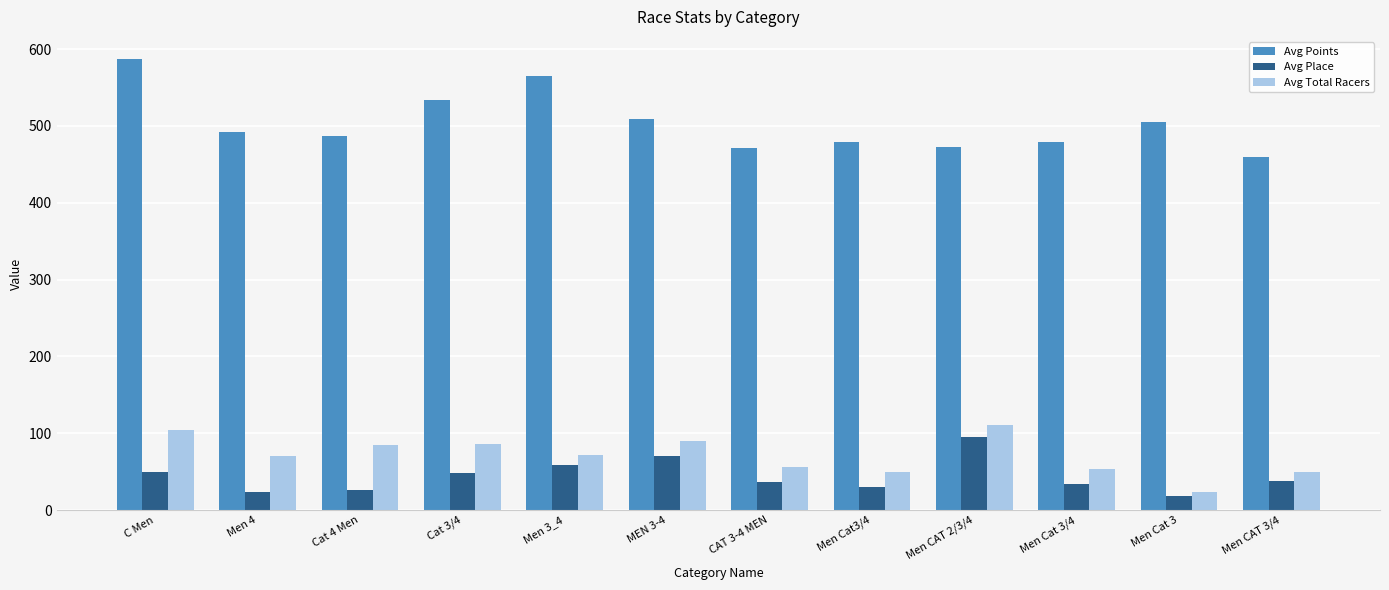

What is the sum of the Avg Points values at MEN 3-4 and CAT 3-4 MEN?

980.2